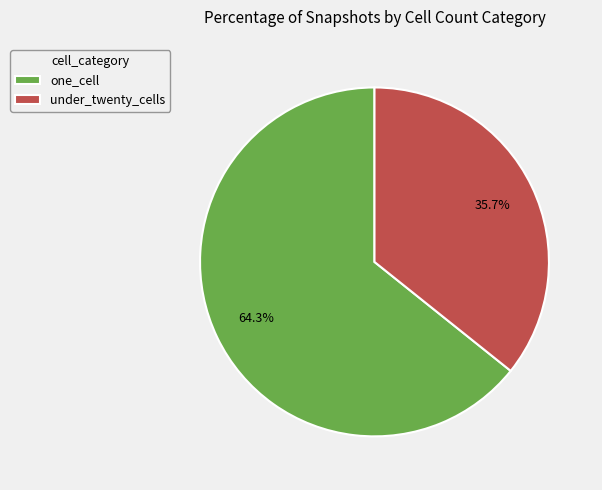

Approximately how many times larger is the value at one_cell compared to under_twenty_cells?

1.8